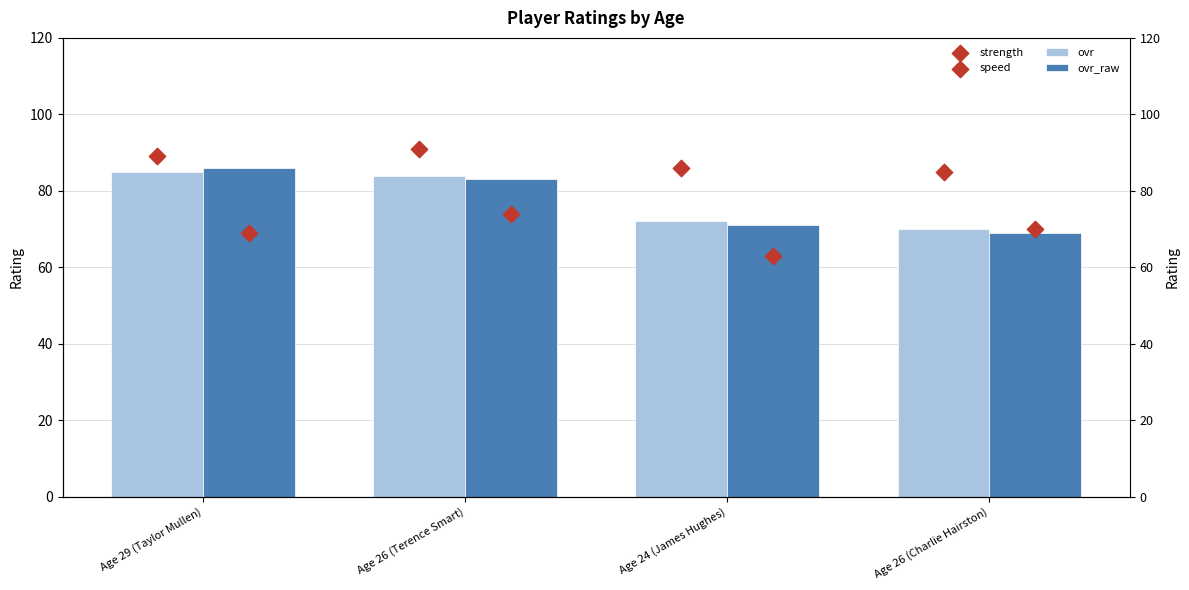

What is the total value across all series at Age 26 (Terence Smart)?

332